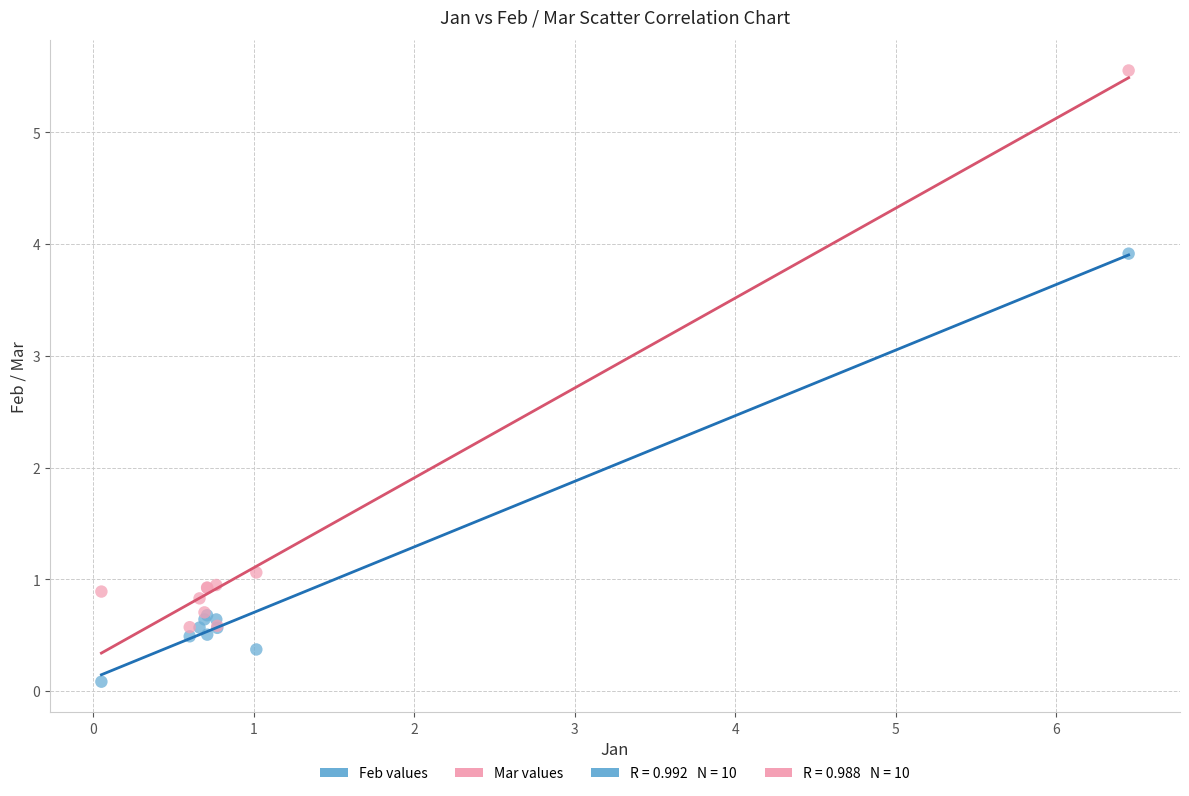

Which series contains the highest Y value?

Mar values